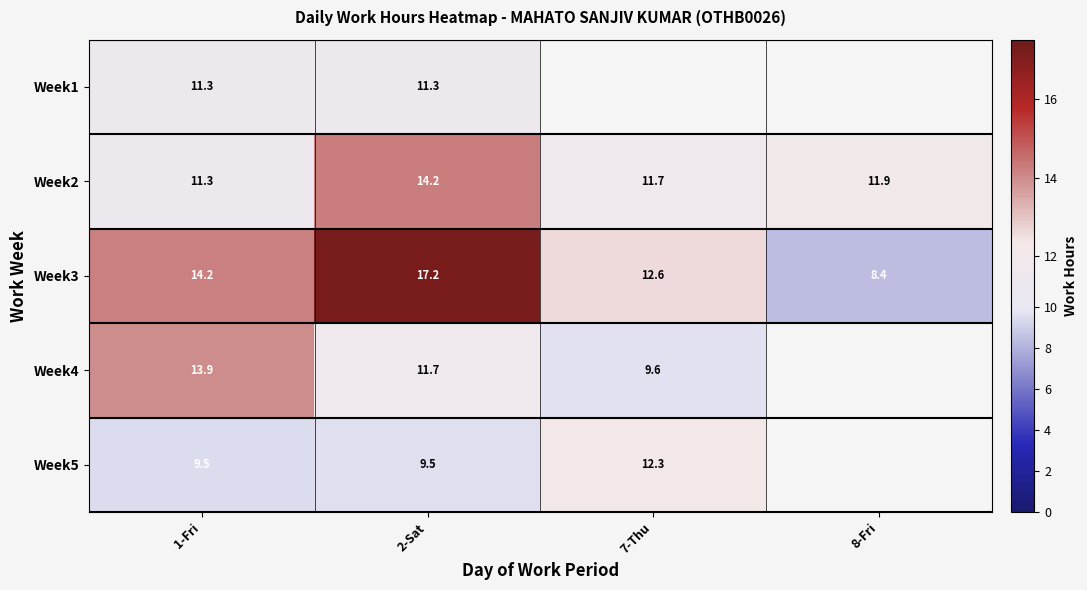

Between 1-Fri and 8-Fri, which series saw the biggest shift?

Week3